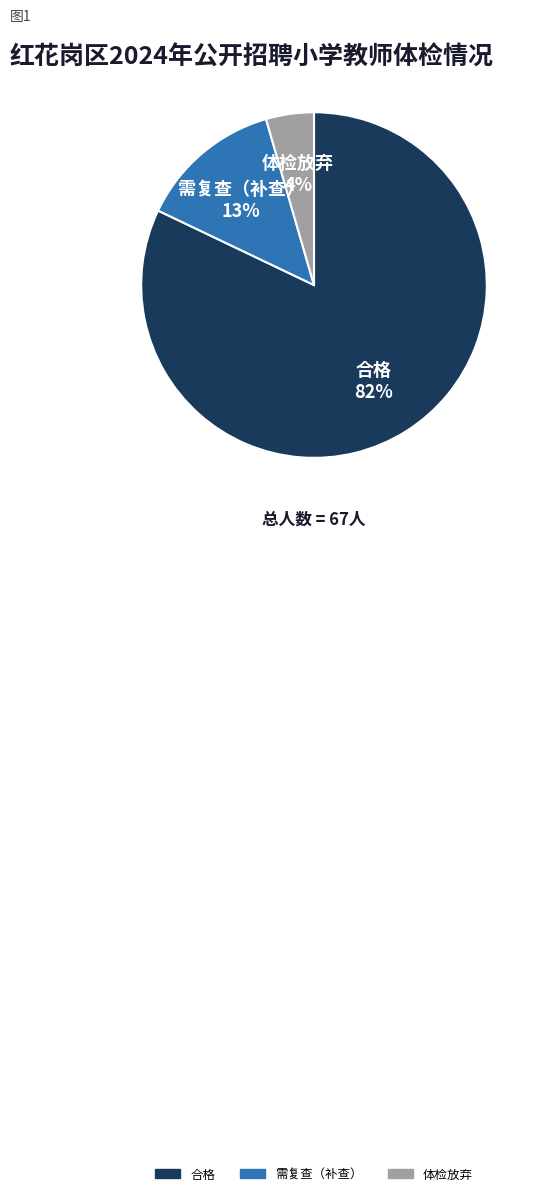

Is the sum of 合格 and 体检放弃 greater than half?

Yes